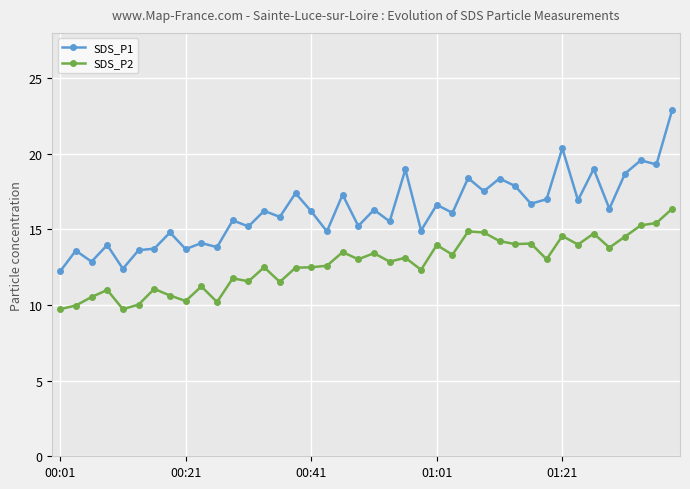

Rank the series by their average value, from lowest to highest.

SDS_P2, SDS_P1